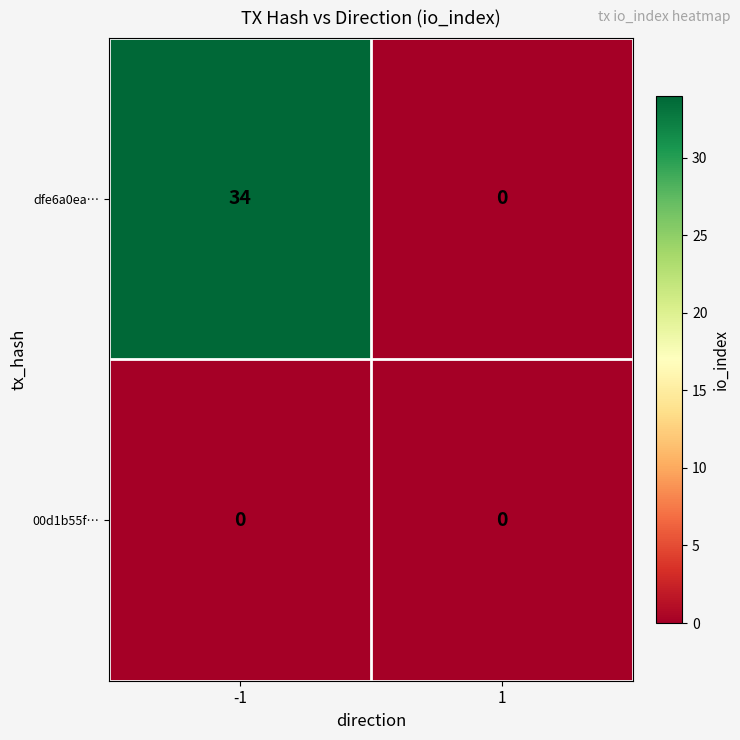

Which series has the largest total across all categories?

dfe6a0ea…